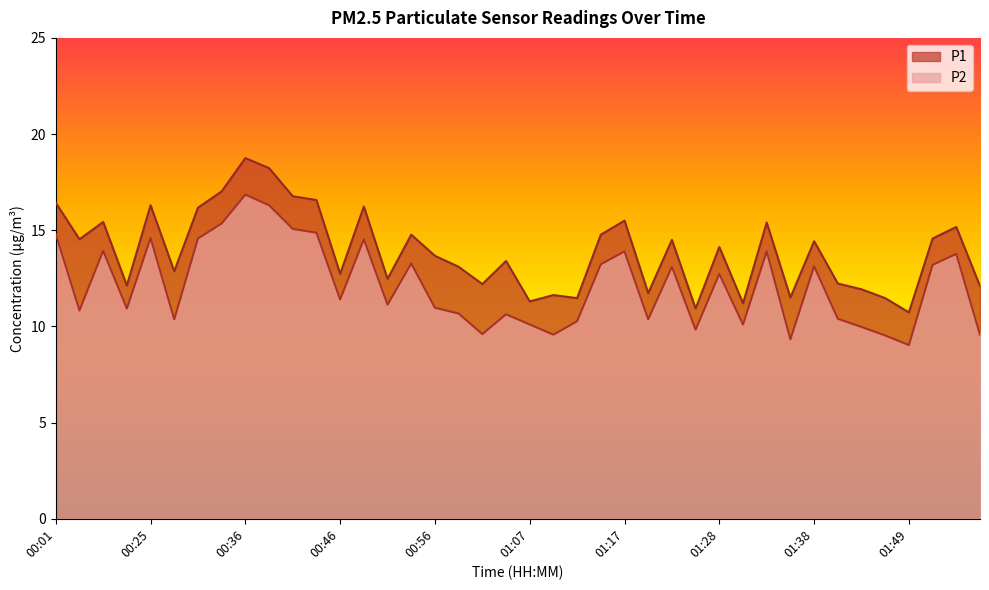

How many distinct data groups are displayed?

2